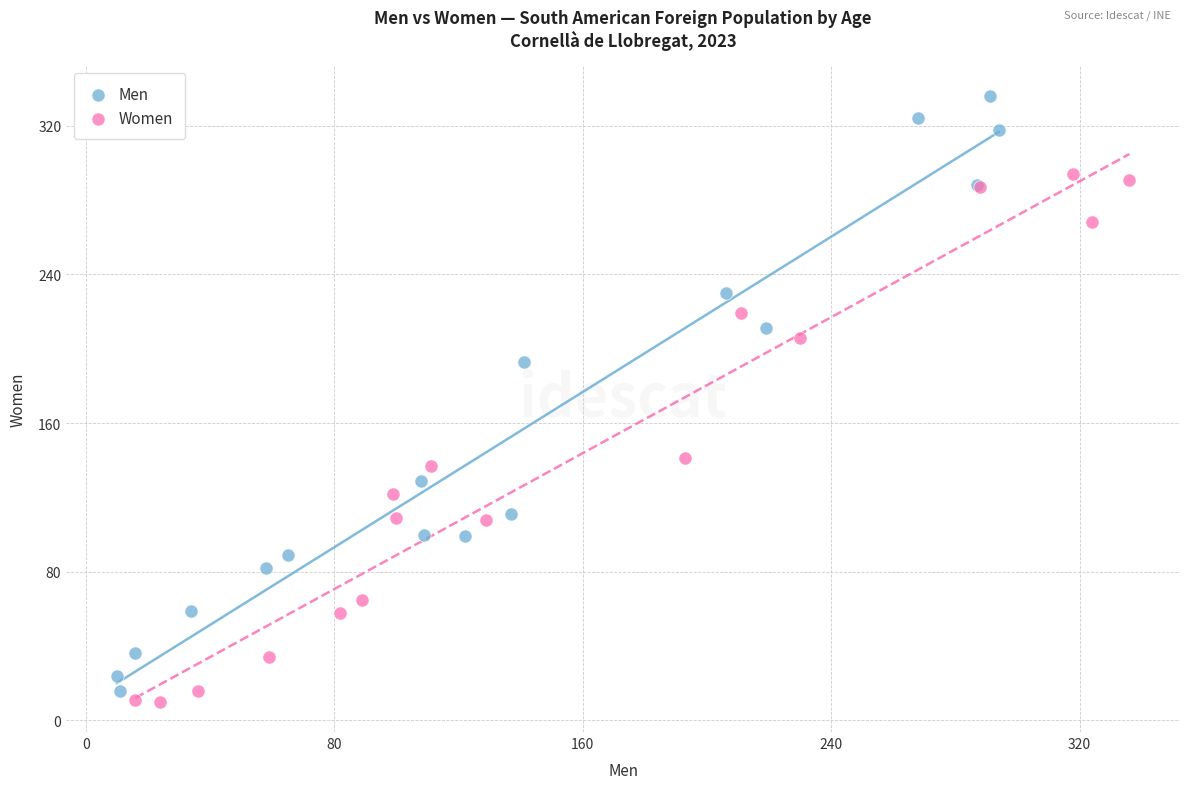

Which series has the largest Y range (max minus min)?

Men